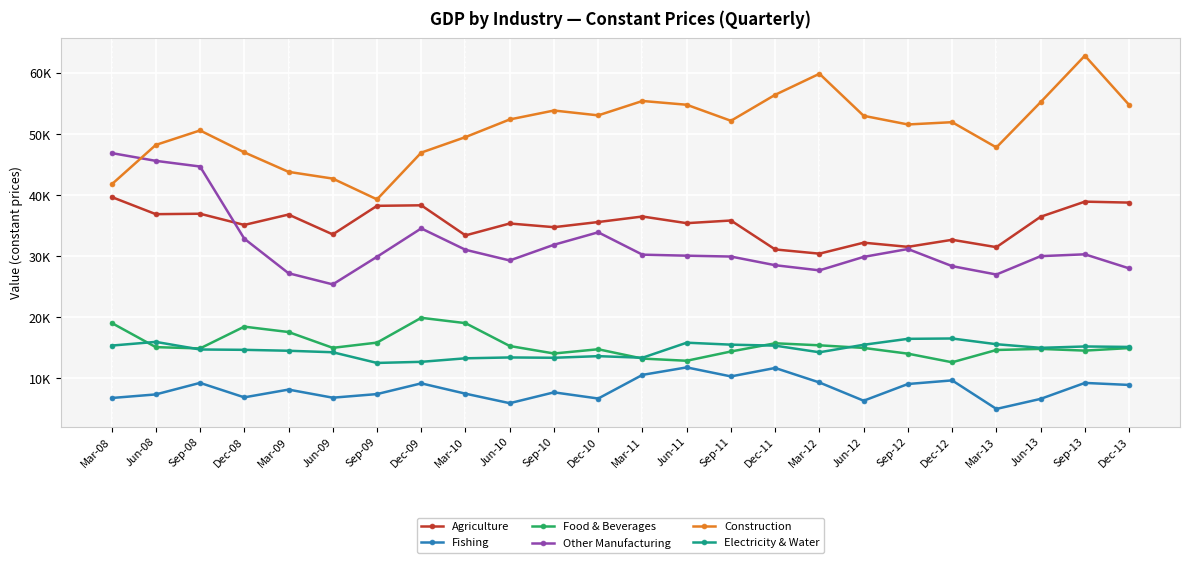

What is the average value of the Food & Beverages series?

15482.7